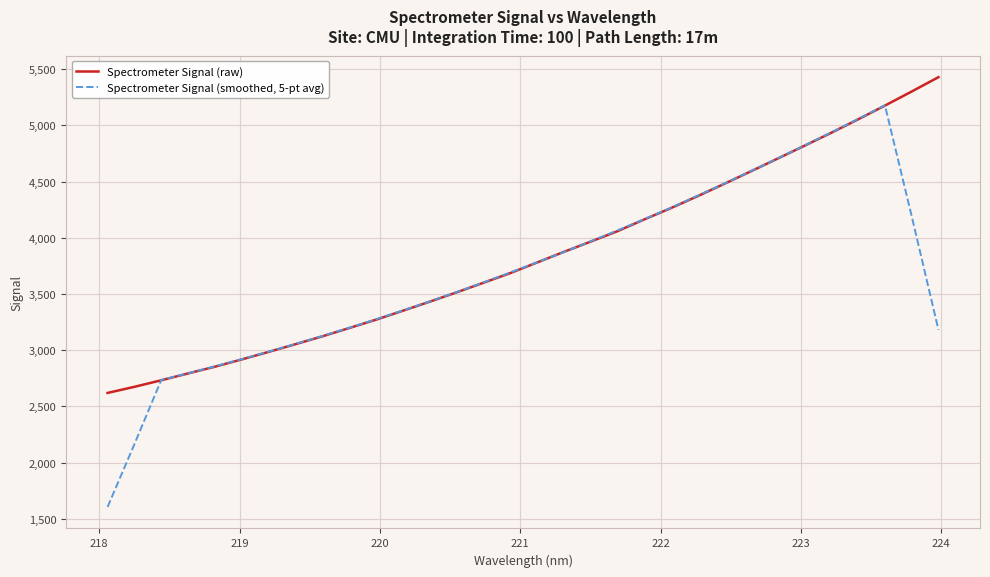

What is the greatest value displayed?

5429.4